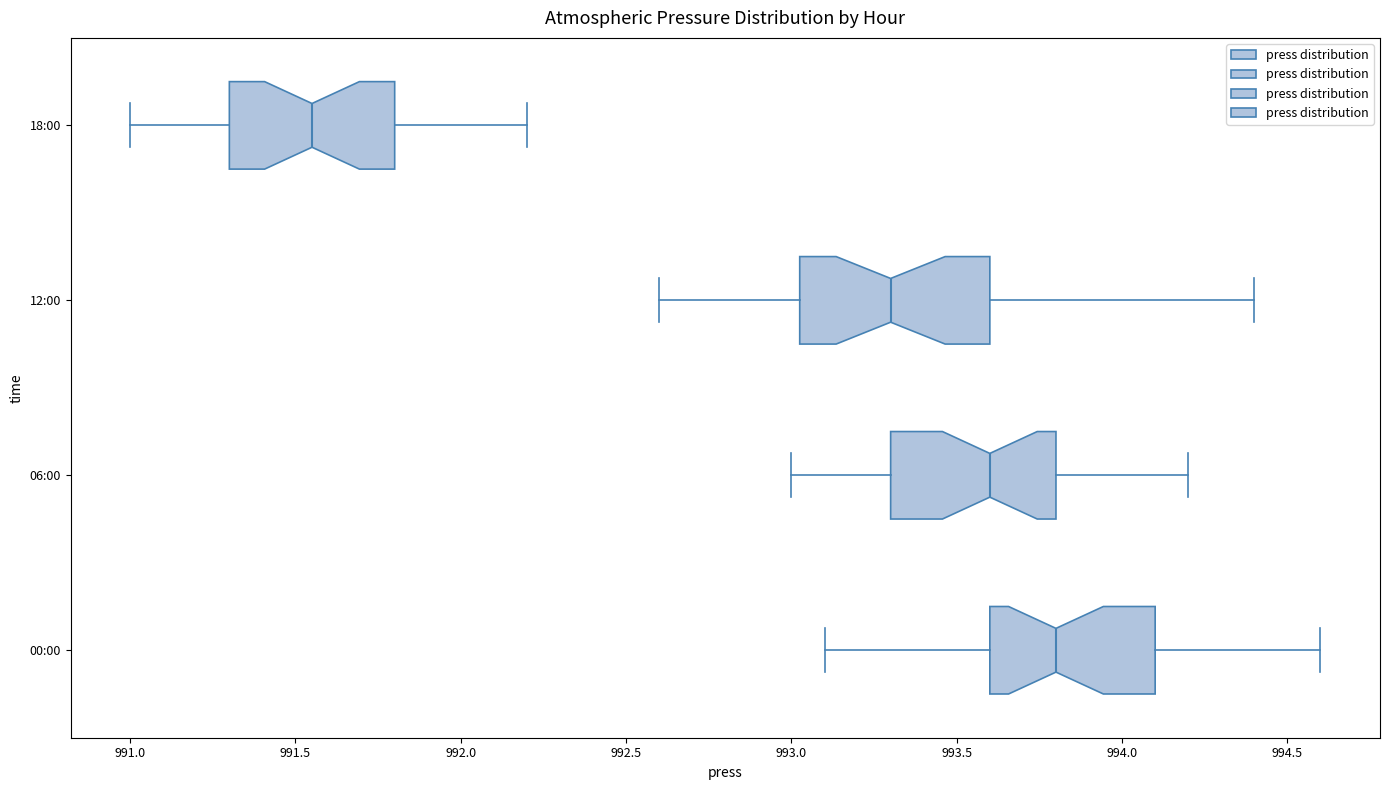

Reading bottom to top, read every box against the x-axis: the position of its median line, the range the box covers, and the ends of its whiskers. The values are not printed on the chart, so give them approximately, as read against the axis.

00:00: median 993.80, box 993.60 to 994.10, whiskers 993.10 to 994.60
06:00: median 993.60, box 993.30 to 993.80, whiskers 993.00 to 994.20
12:00: median 993.30, box 993.05 to 993.60, whiskers 992.60 to 994.40
18:00: median 991.55, box 991.30 to 991.80, whiskers 991.00 to 992.20